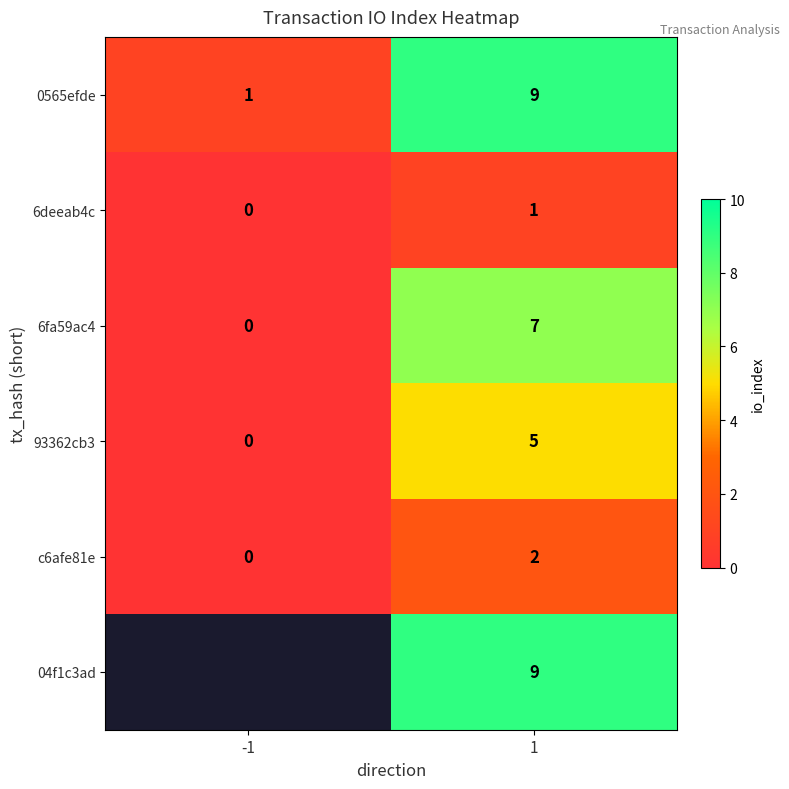

What is the sum of all 6fa59ac4 values?

7